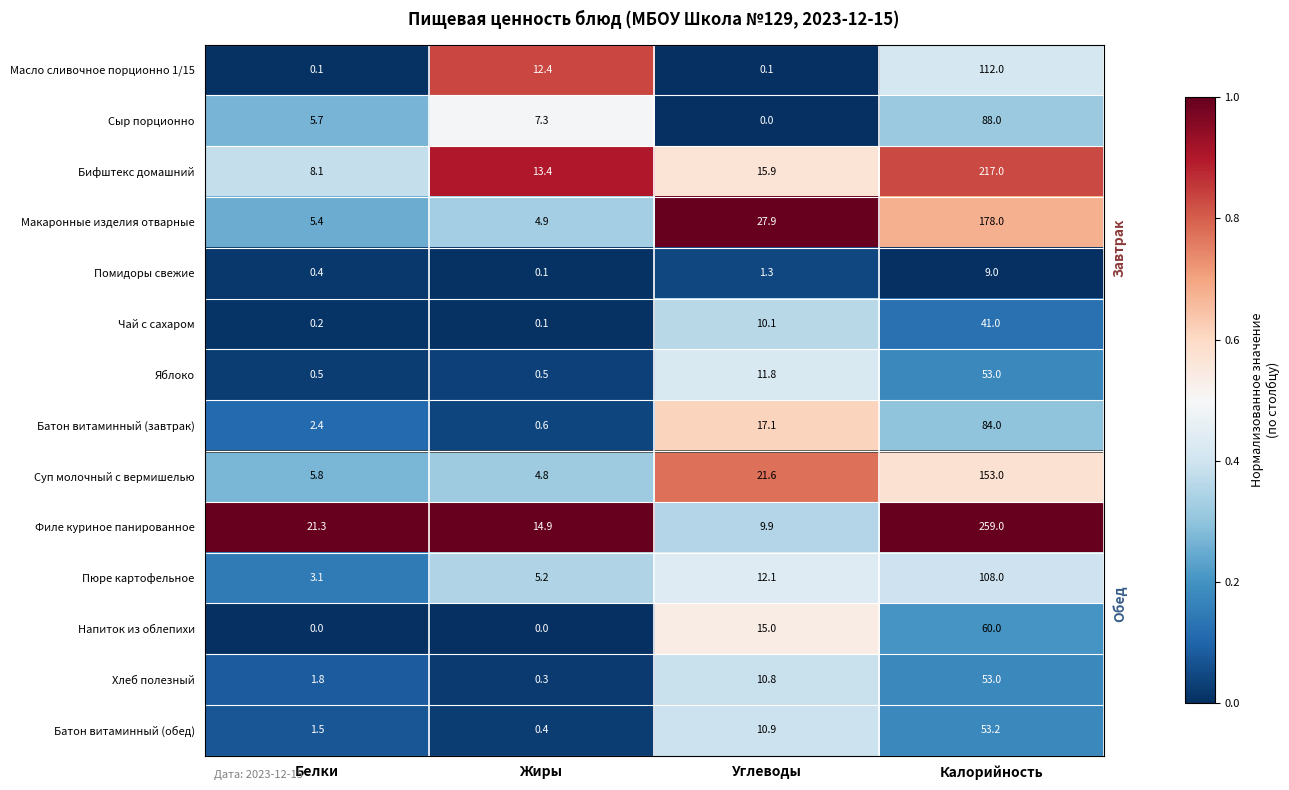

What is the difference between the second highest and second lowest values in the Чай с сахаром series?

9.9